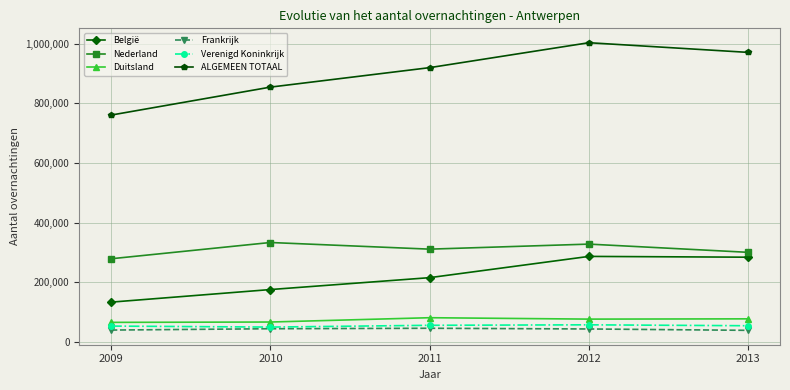

What is the difference between the België values at 2009 and 2012?

153473